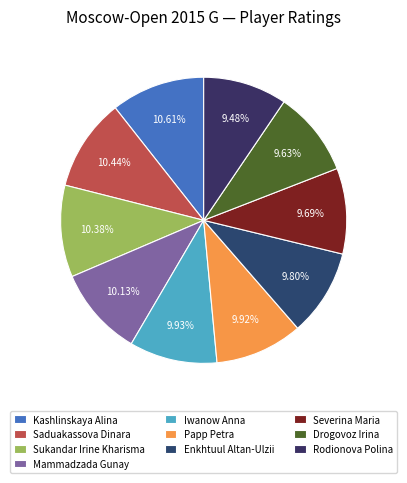

Which has a higher value, Kashlinskaya Alina or Enkhtuul Altan-Ulzii?

Kashlinskaya Alina